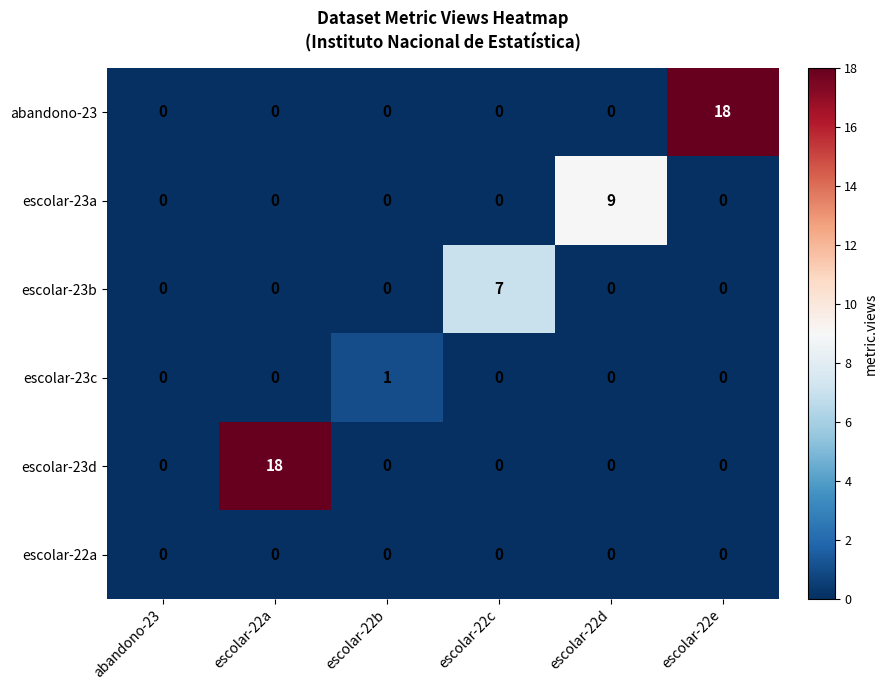

What is the difference between the maximum and minimum values in the escolar-23a series?

9